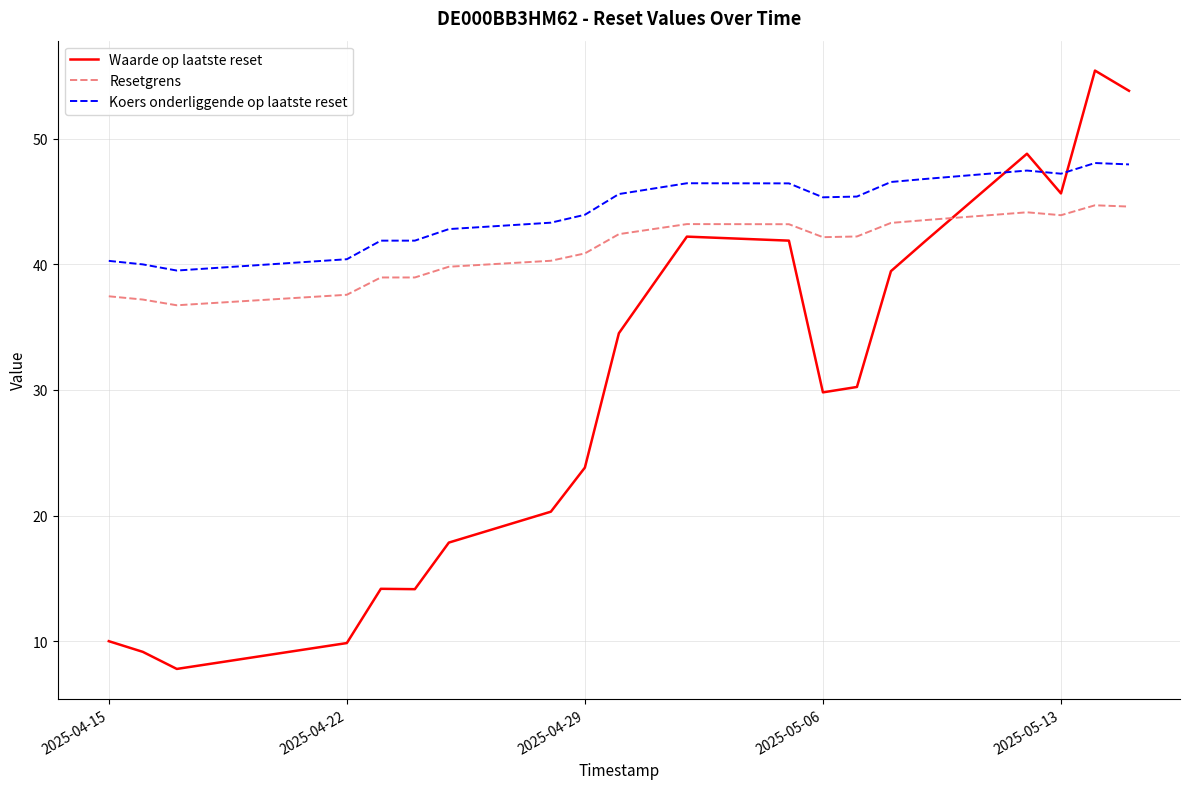

Which series has the largest total across all categories?

Koers onderliggende op laatste reset